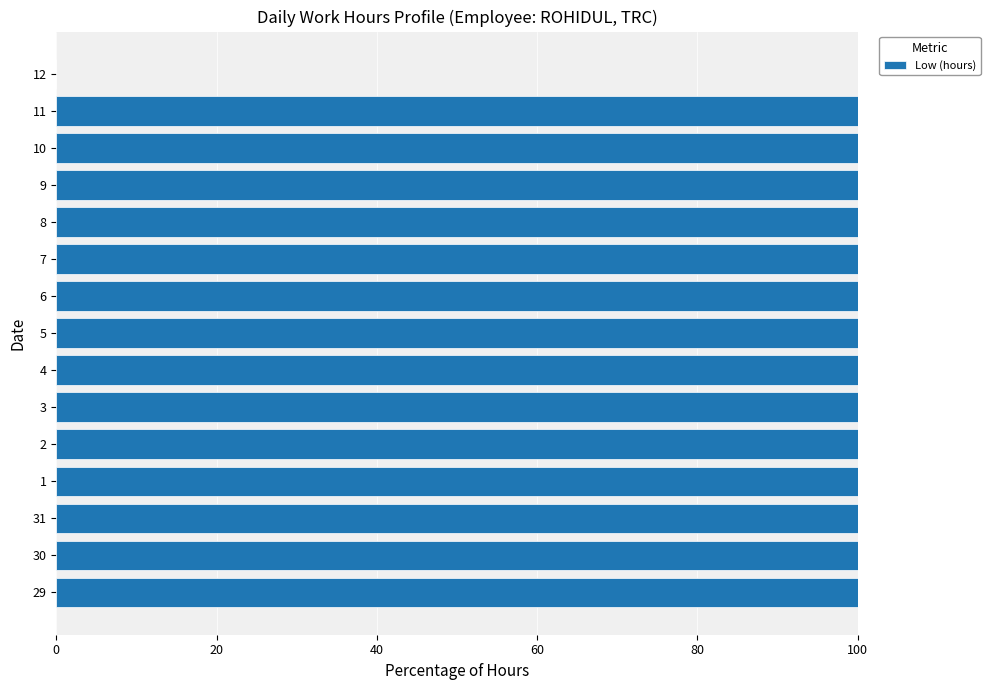

What is the approximate value at 1?

100